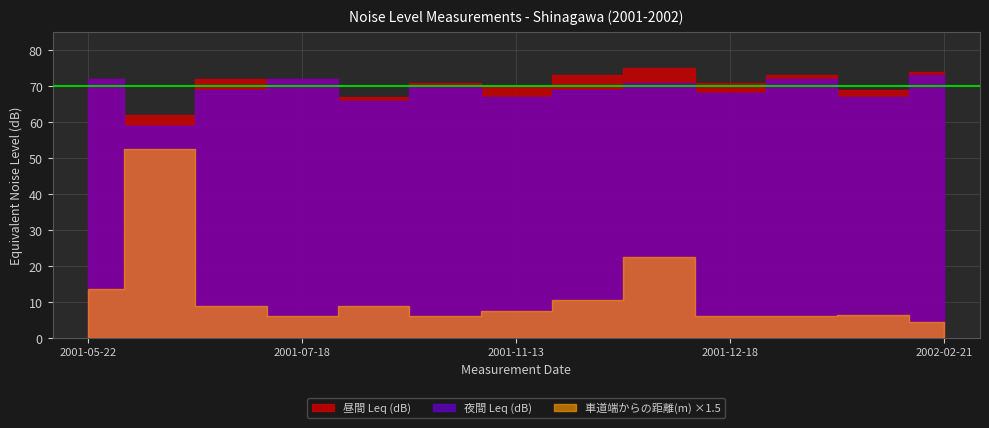

At which category is the sum across all series the highest?

2001-11-28